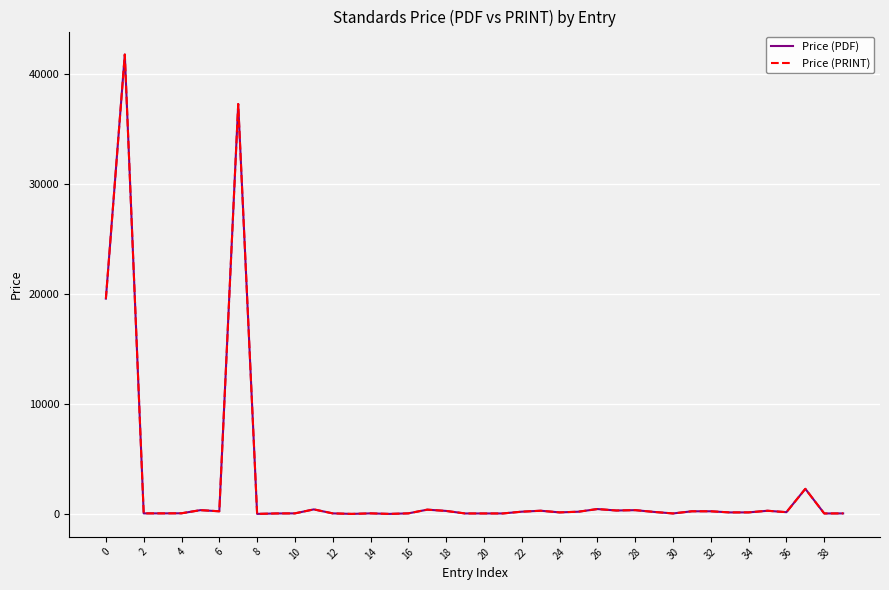

What is the maximum value for Price (PRINT)?

41800.0